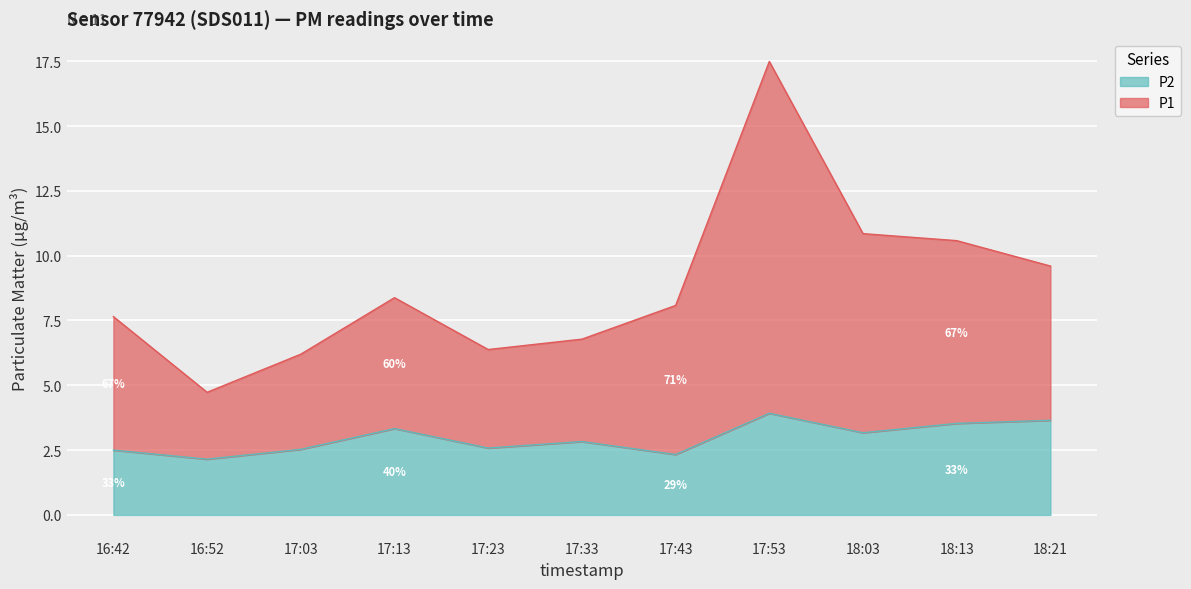

True or false: P1 and P2 cross at least once.

False